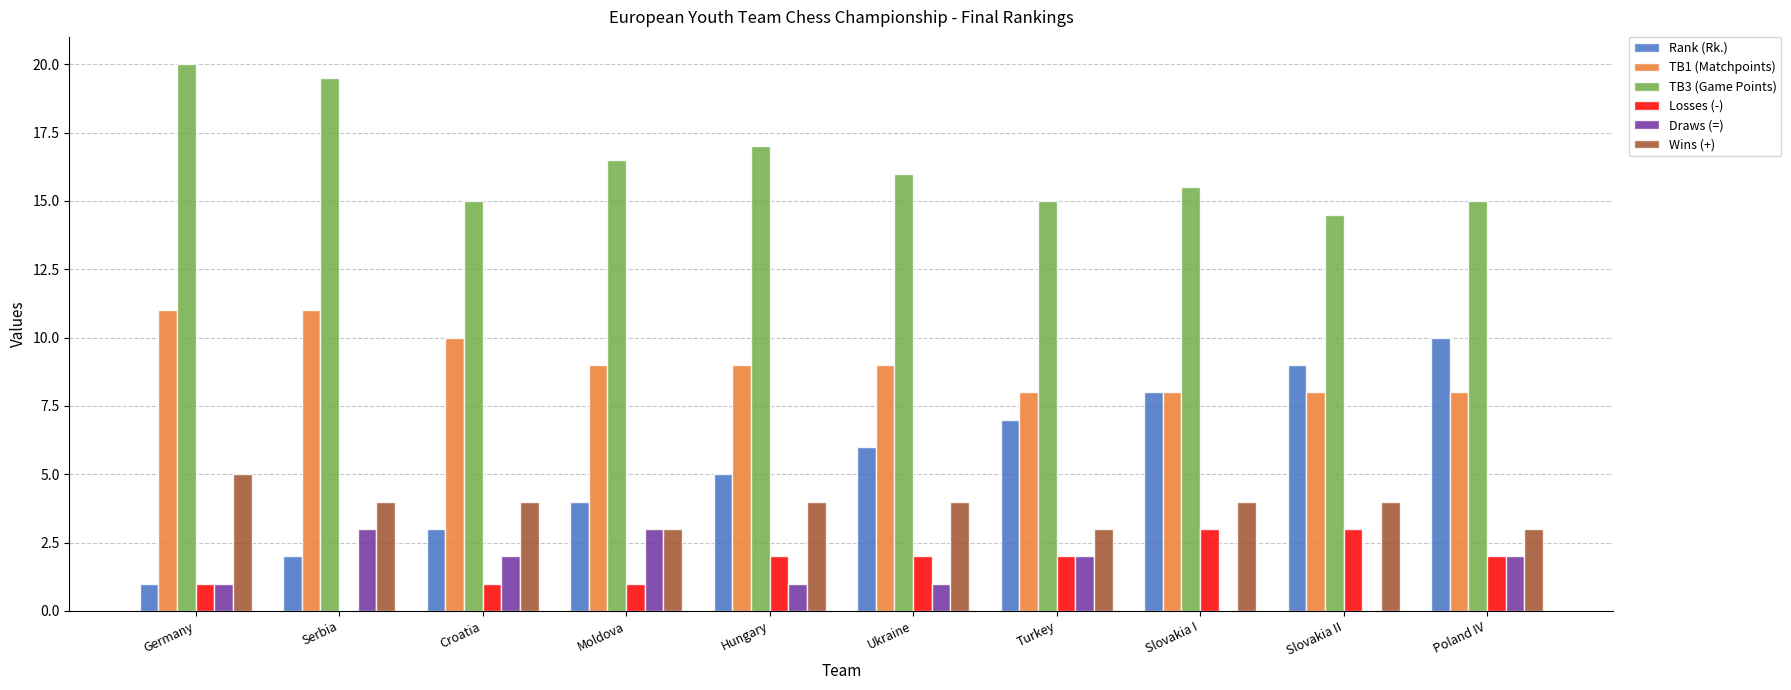

Which series has the largest total across all categories?

TB3 (Game Points)